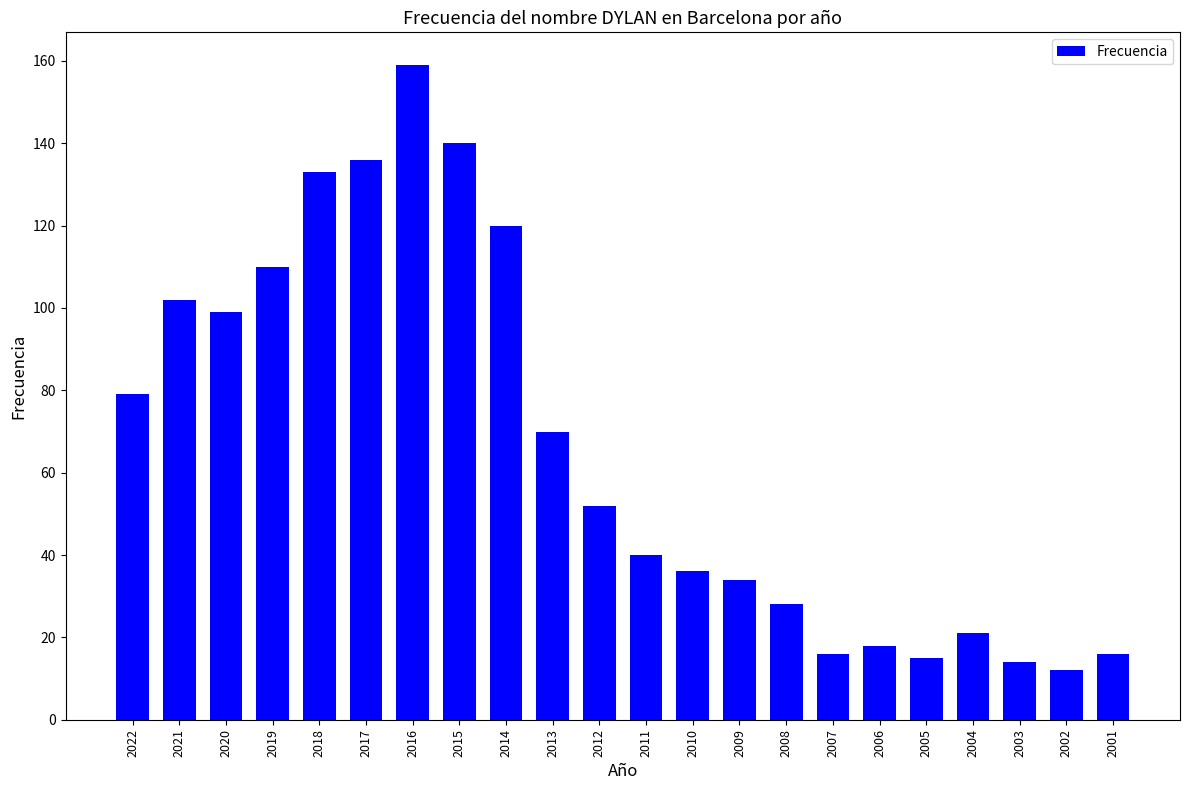

The value at 2018 is 43. True or false?

False